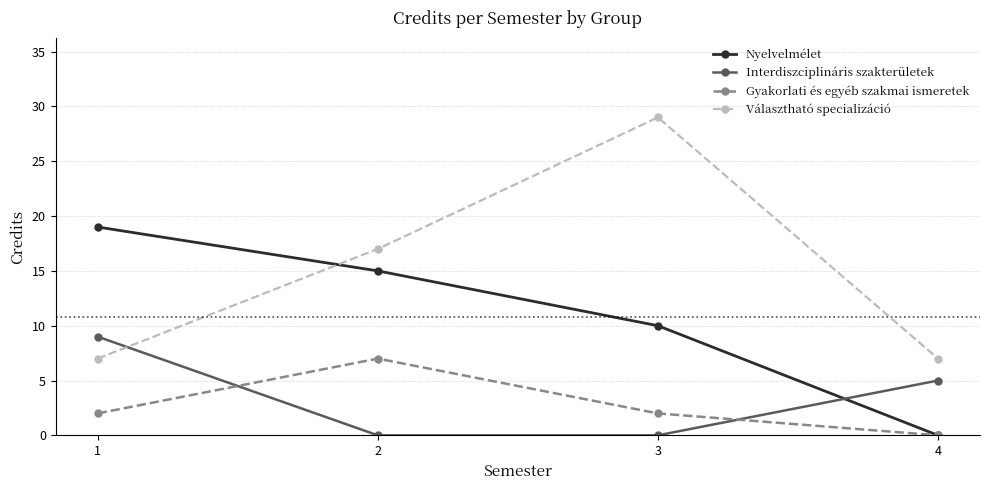

After their last crossing, which series has the higher values: Gyakorlati és egyéb szakmai ismeretek or Interdiszciplináris szakterületek?

Interdiszciplináris szakterületek